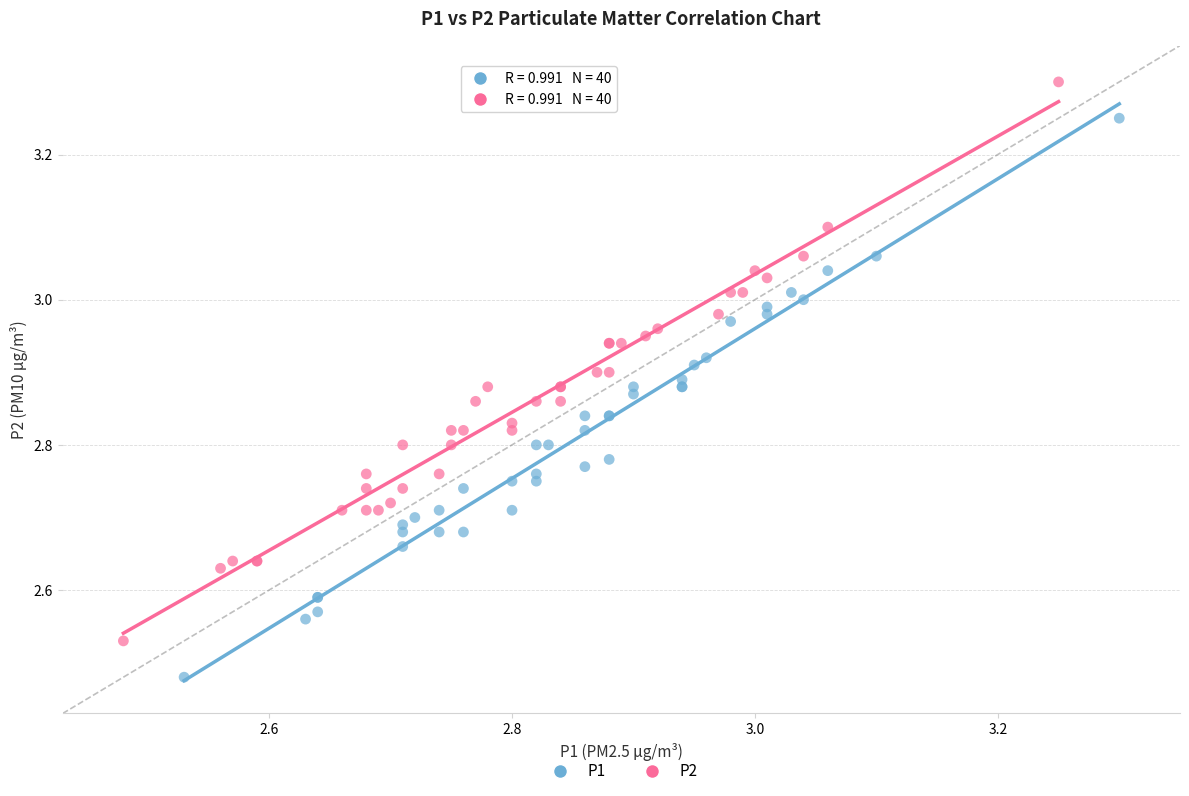

Which series reaches the minimum Y coordinate?

P1